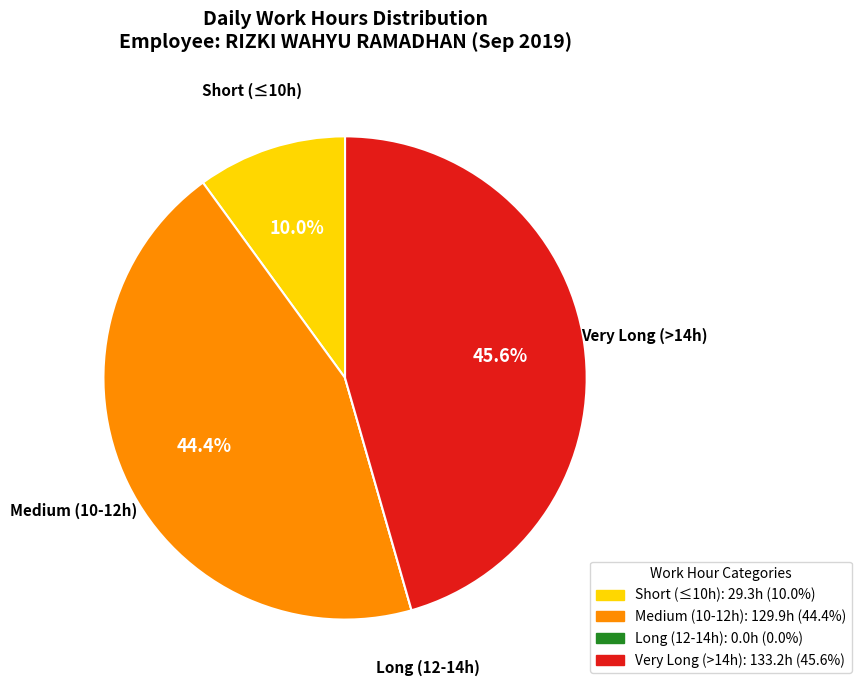

Is there a majority slice in this chart?

No